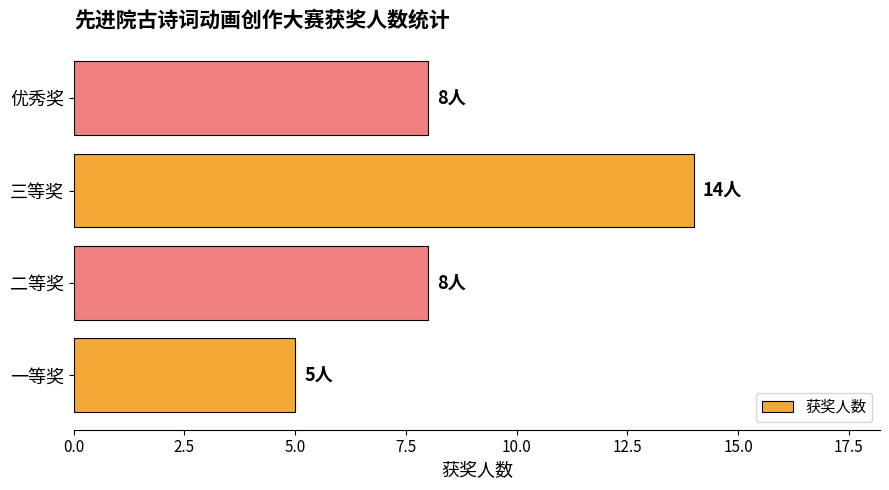

How many distinct data groups are displayed?

1